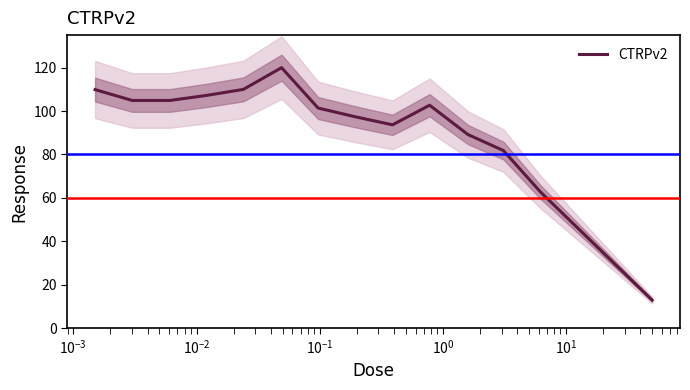

How many interior local peaks (higher than both neighbors) does the data have?

2